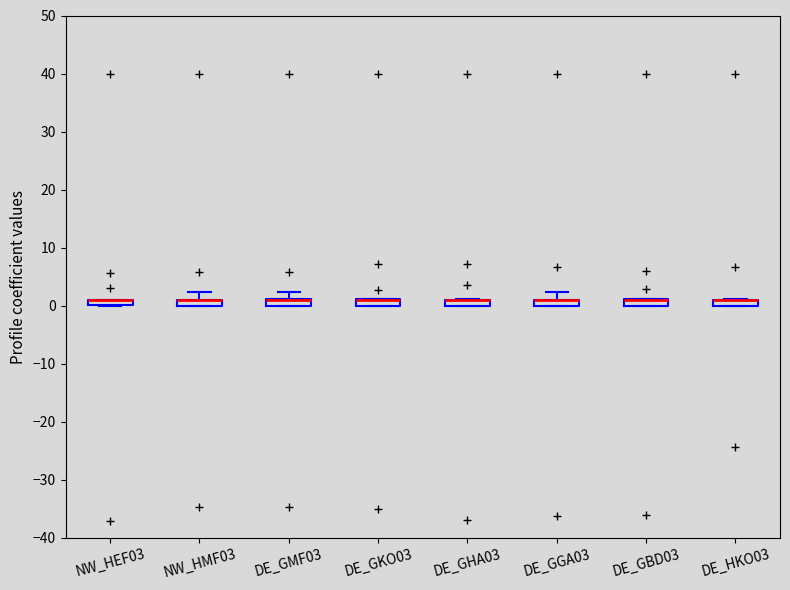

Where is the lower edge of the box for DE_GHA03 on the y-axis? The values are not printed on the chart, so give them approximately, as read against the axis.

0